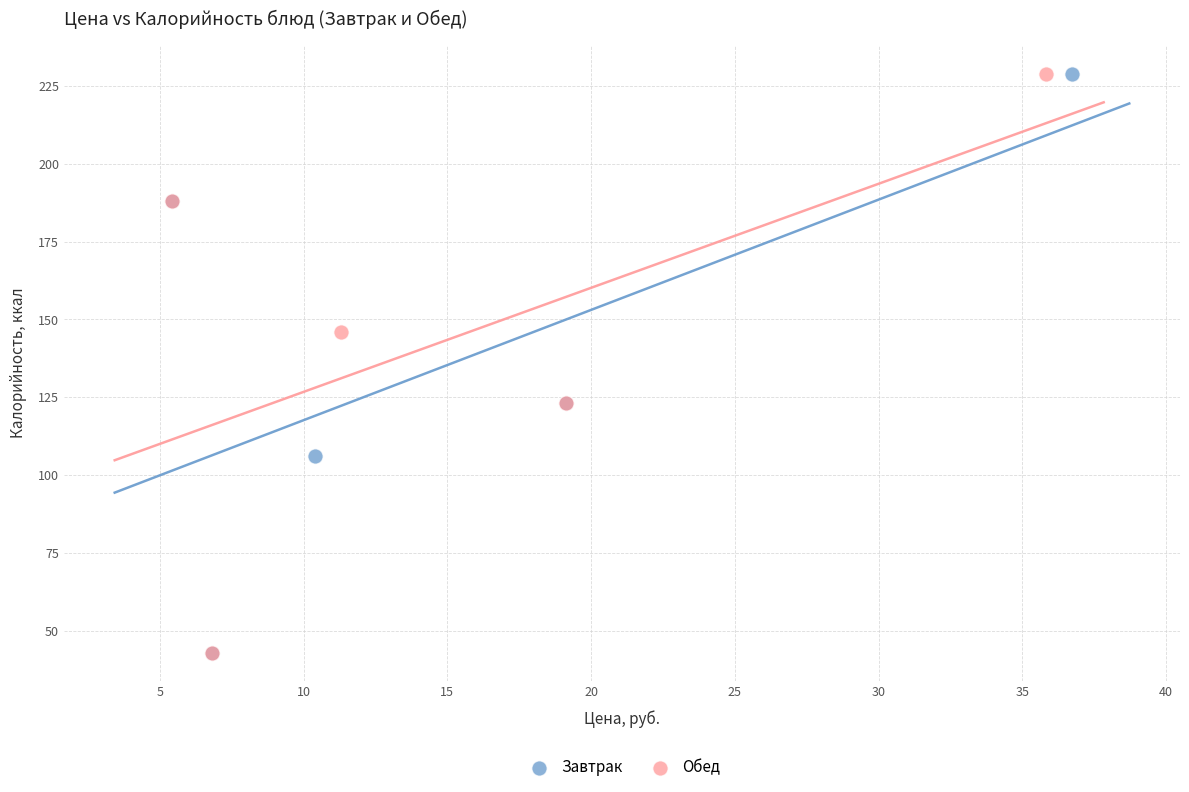

What are all the series names shown in the legend?

Завтрак, Обед